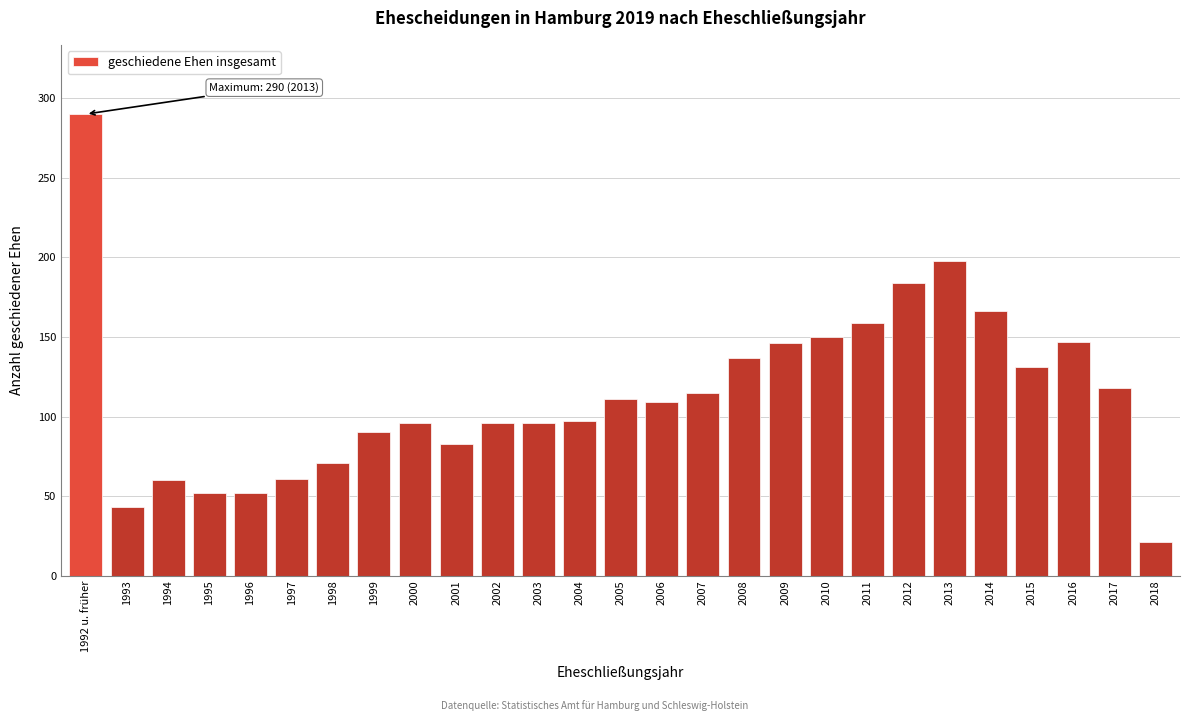

What is the difference between the values at 2012 and 2014?

18